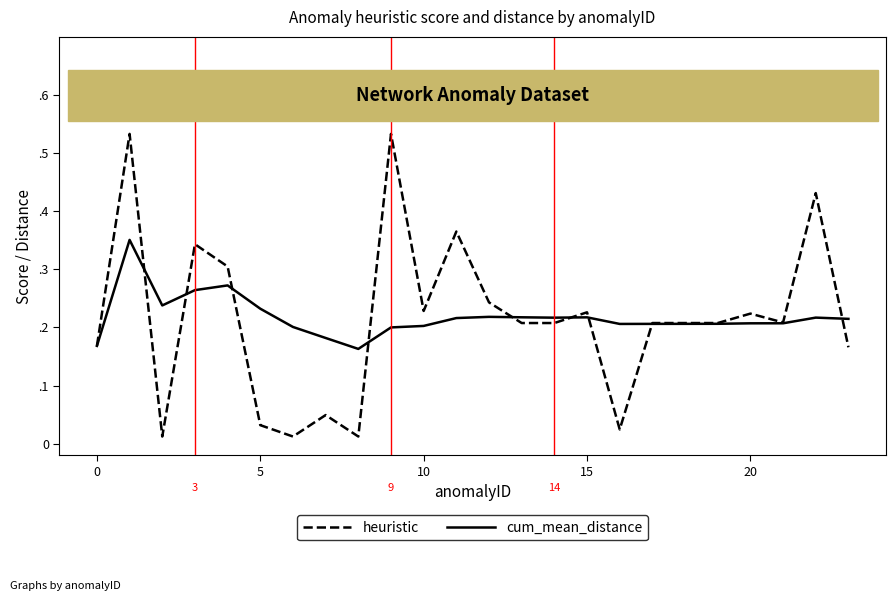

At which label is cum_mean_distance closest to 0?

8